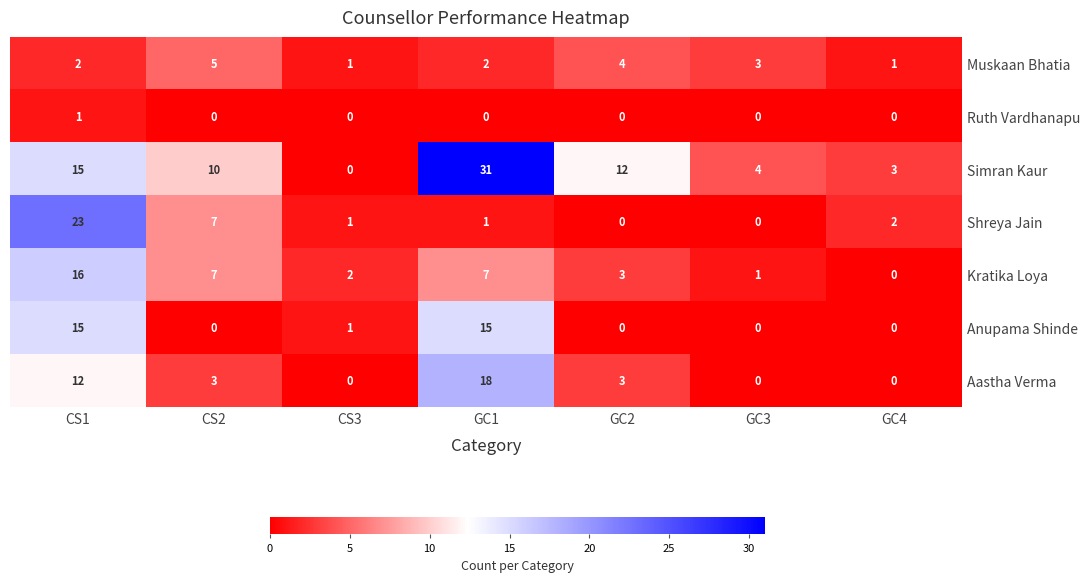

Rank the series at GC1 from highest to lowest value.

Simran Kaur, Aastha Verma, Anupama Shinde, Kratika Loya, Muskaan Bhatia, Shreya Jain, Ruth Vardhanapu